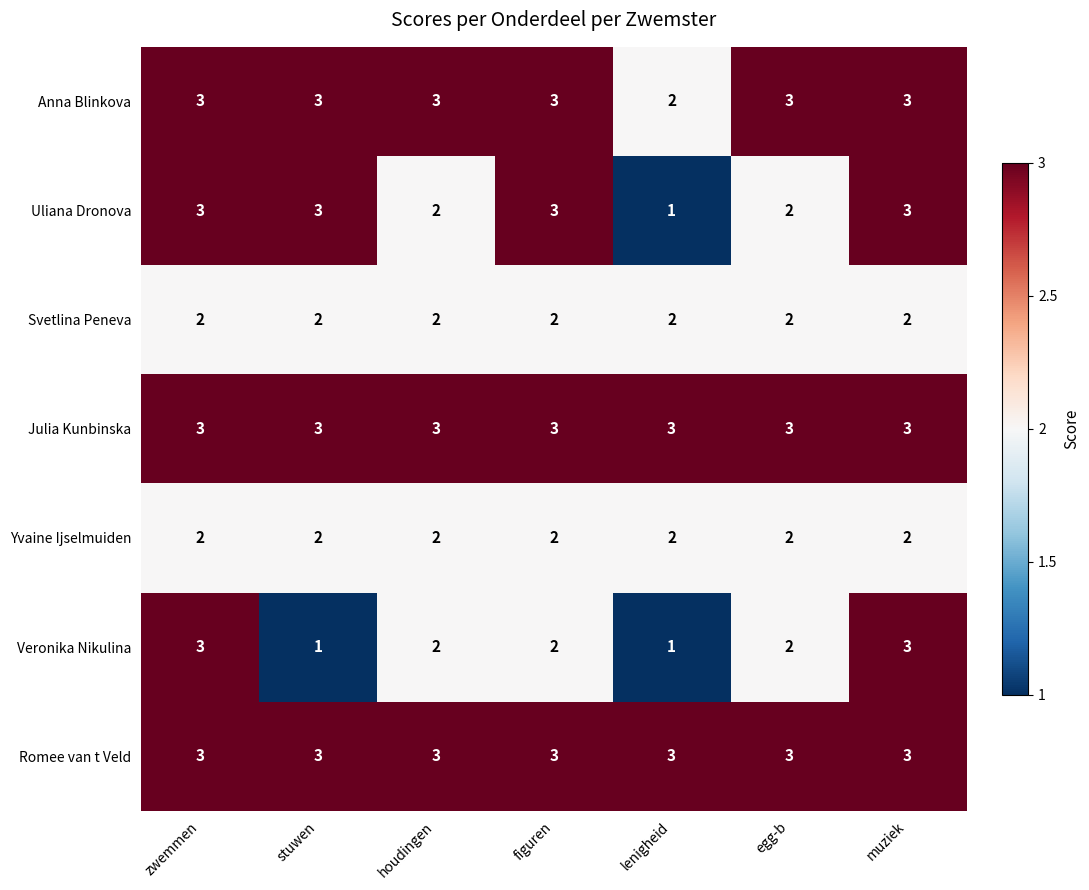

What is the highest value of the Veronika Nikulina series?

3